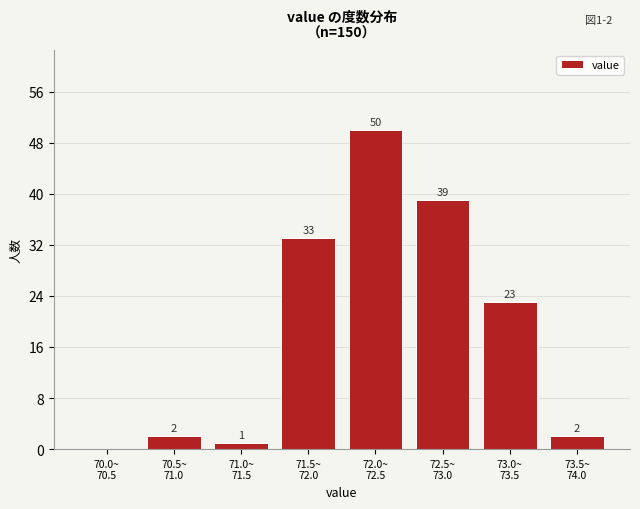

What is the sum of all values?

150